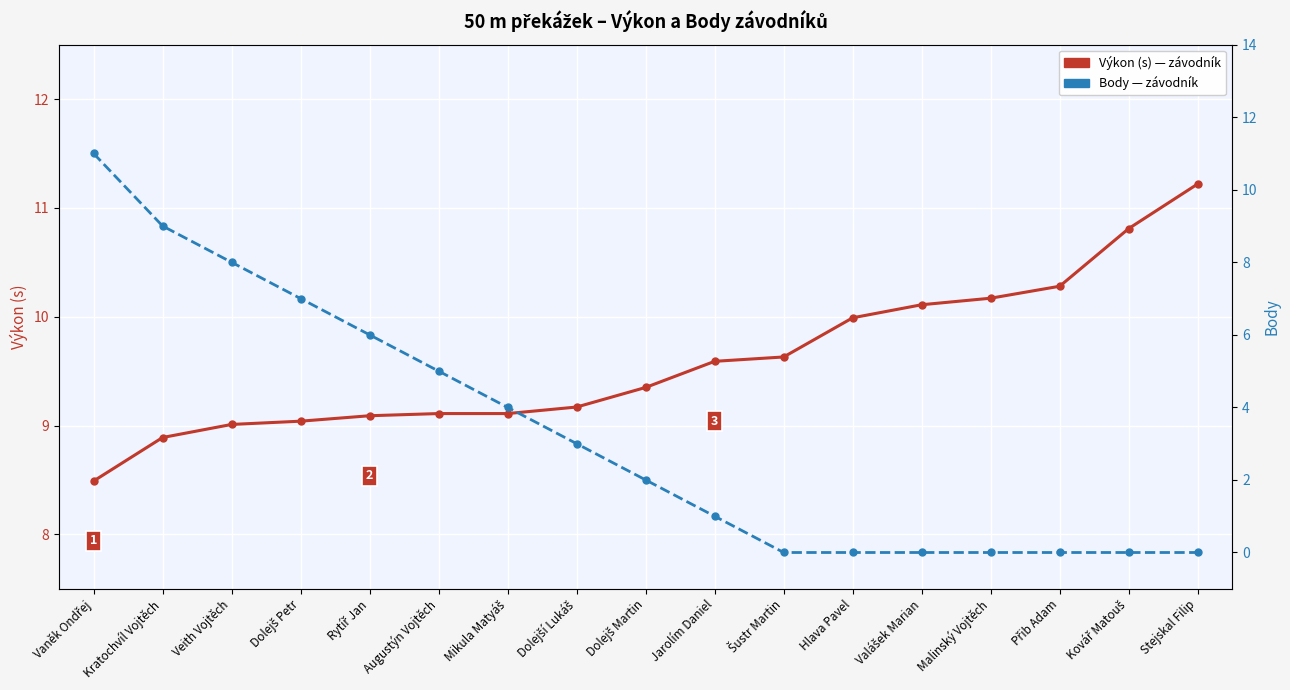

At which category does the chart reach its minimum across all series?

Šustr Martin